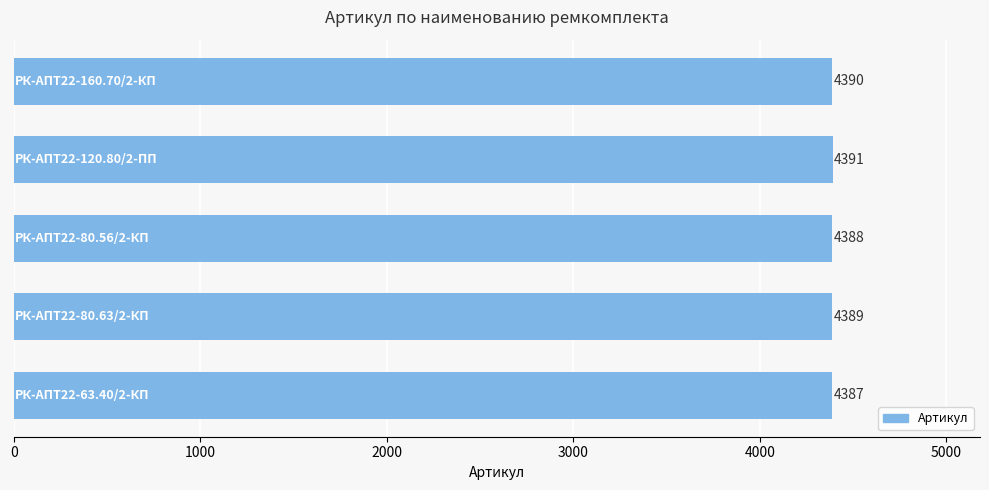

What is the difference between the maximum and minimum values?

4